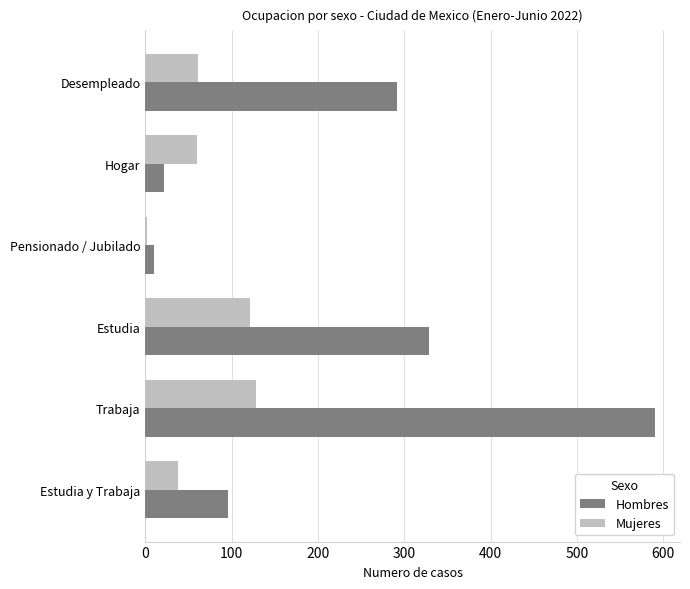

Which series has the largest total across all categories?

Hombres